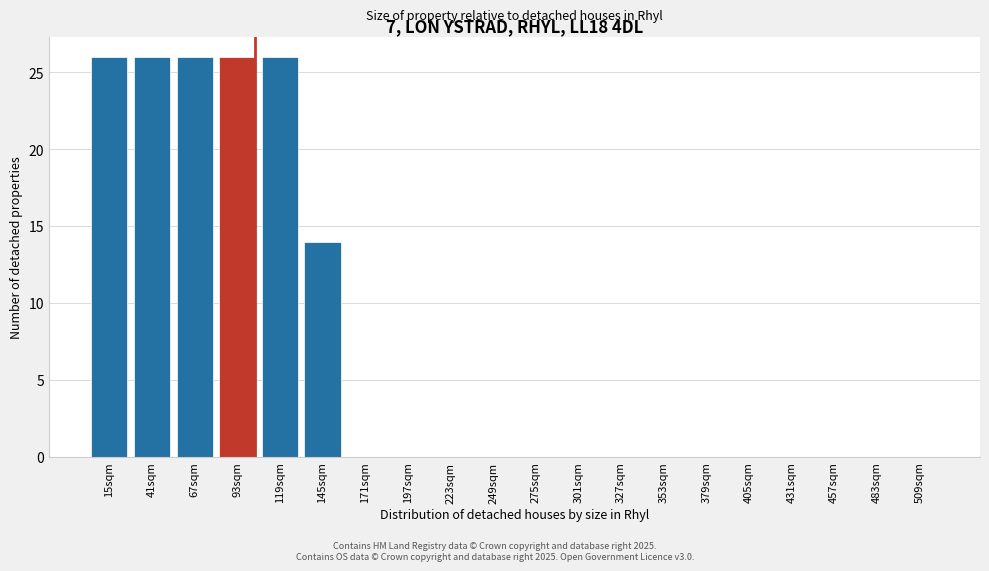

Reading left to right, what are all the values shown in this chart?

15sqm=26	41sqm=26	67sqm=26	93sqm=26	119sqm=26	145sqm=14	171sqm=0	197sqm=0	223sqm=0	249sqm=0	275sqm=0	301sqm=0	327sqm=0	353sqm=0	379sqm=0	405sqm=0	431sqm=0	457sqm=0	483sqm=0	509sqm=0